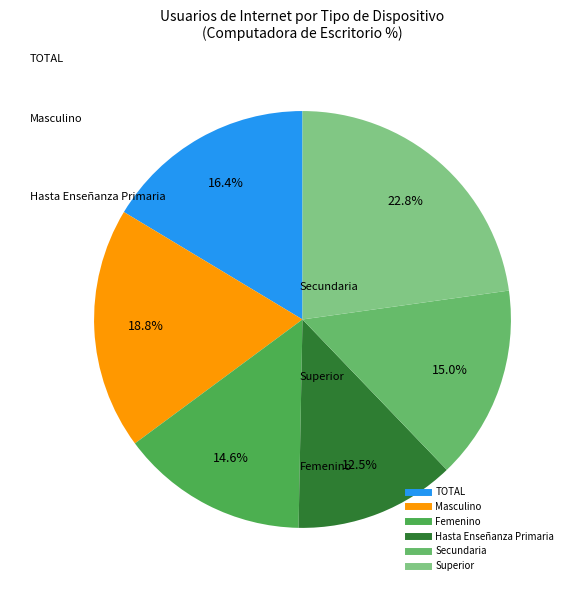

Is Femenino the majority of the pie?

No